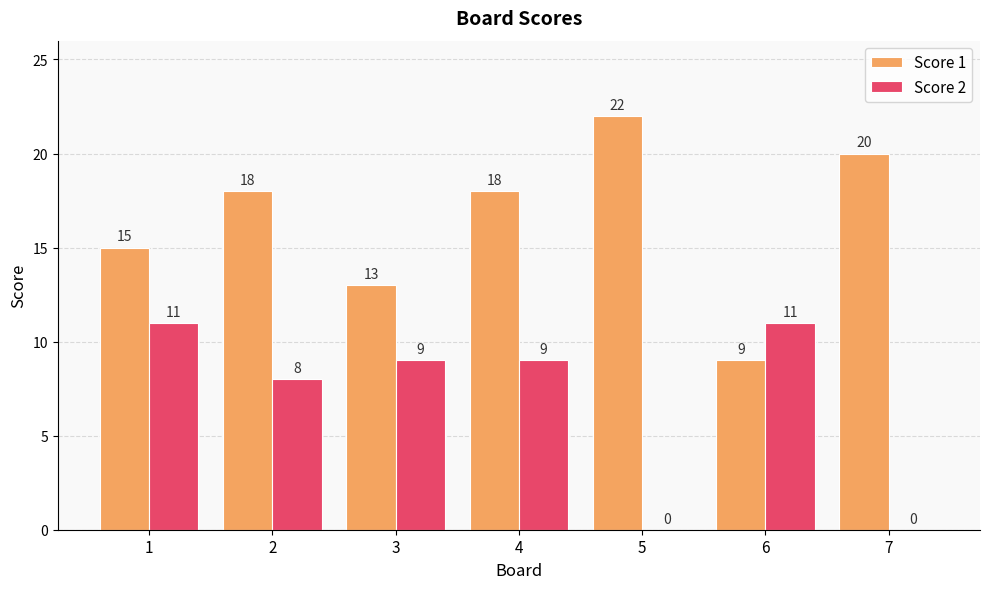

Reading left to right, transcribe all the data shown in this chart.

Score 1: 1=15	2=18	3=13	4=18	5=22	6=9	7=20
Score 2: 1=11	2=8	3=9	4=9	5=0	6=11	7=0